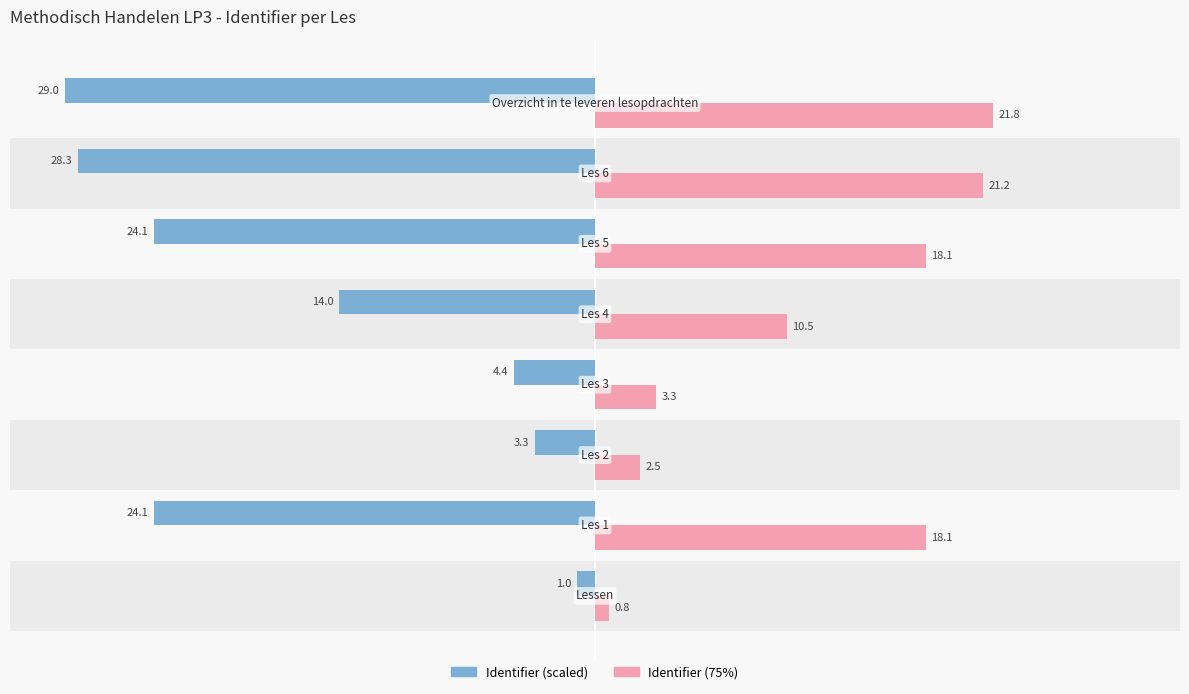

What is the maximum value shown in the chart?

21.8